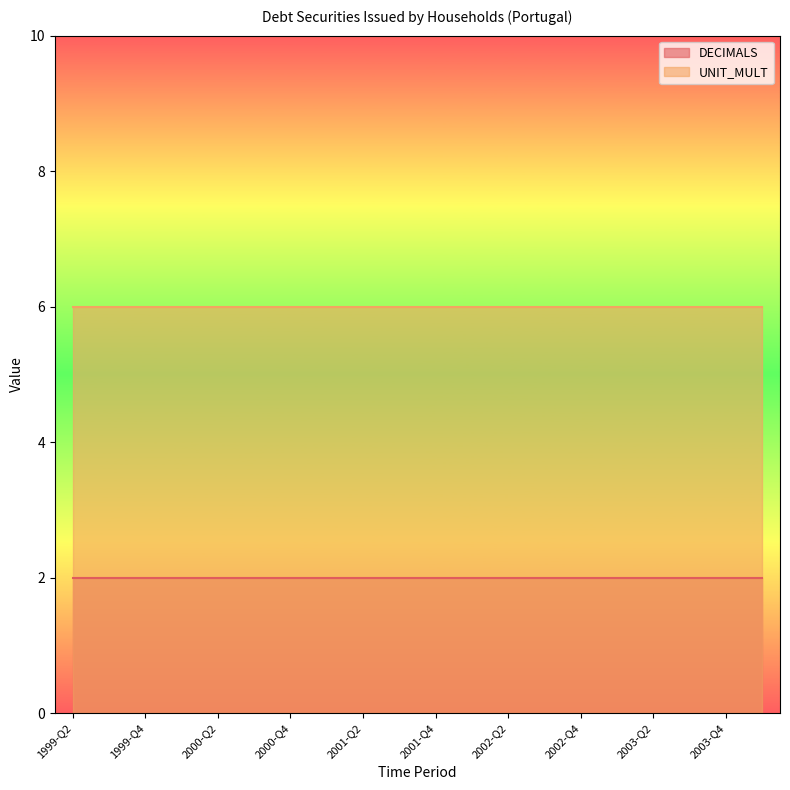

Does the chart display data point markers on the line(s)?

No